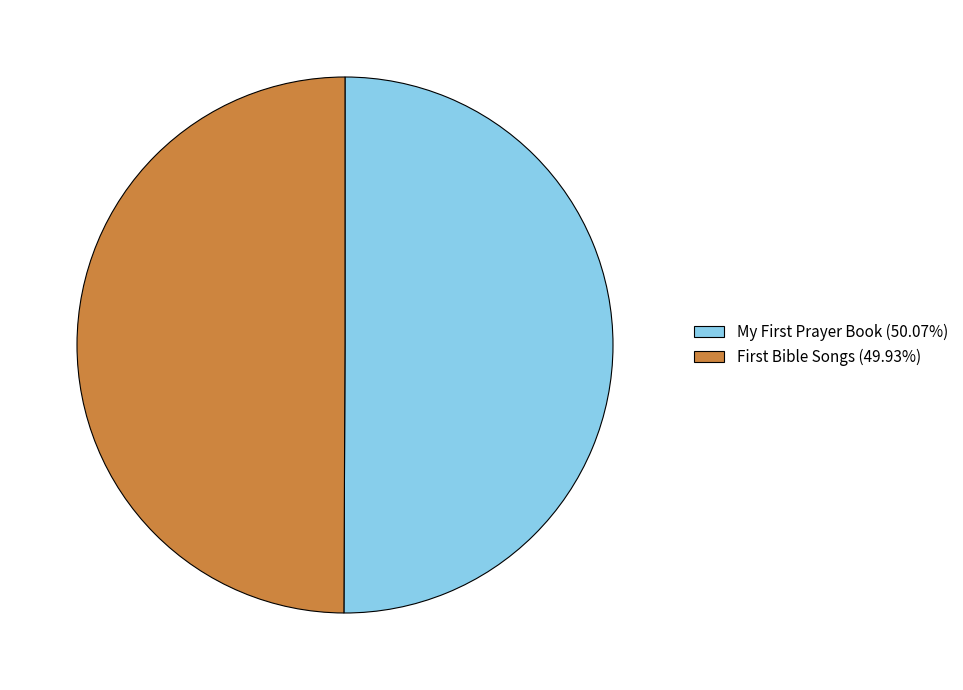

How many slices are in this pie chart?

2